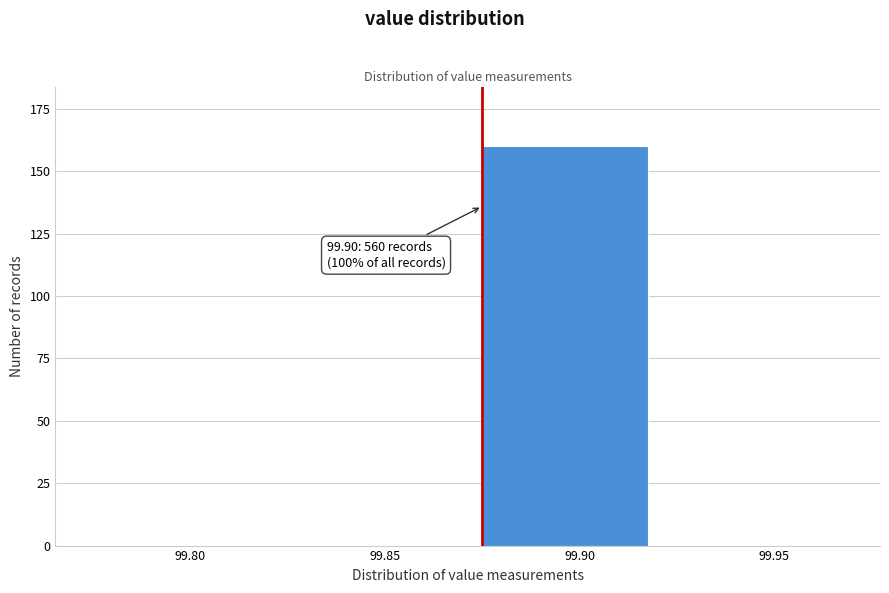

Reading left to right, extract all data points from this chart.

99.80=0	99.85=0	99.90=160	99.95=0